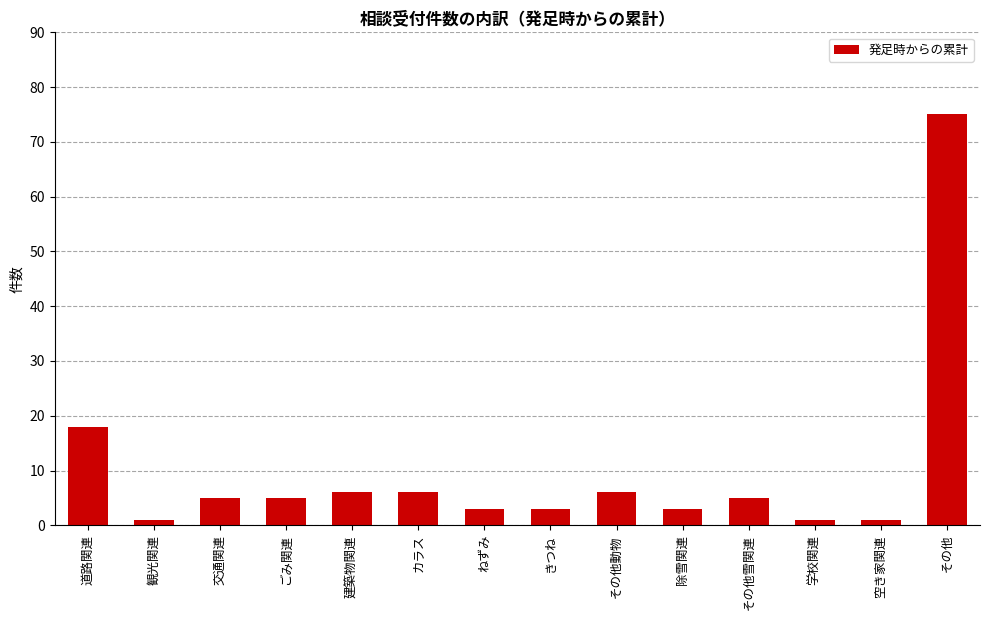

What is the greatest value displayed?

75